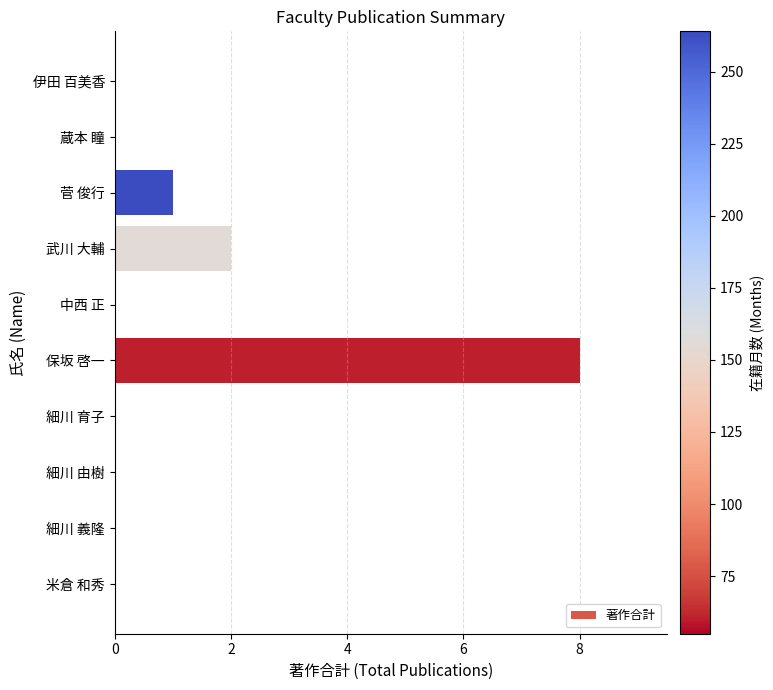

What is the sum of all values?

11